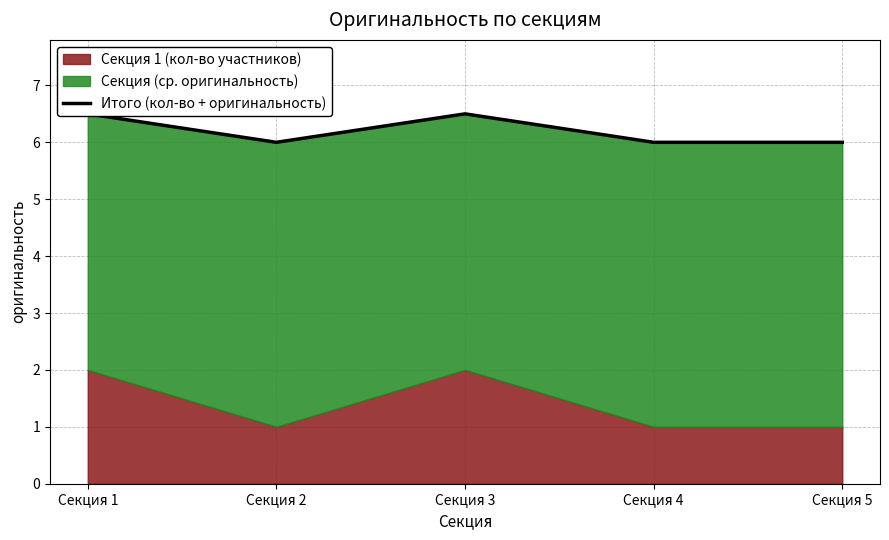

What is the sum of all values?

31.0